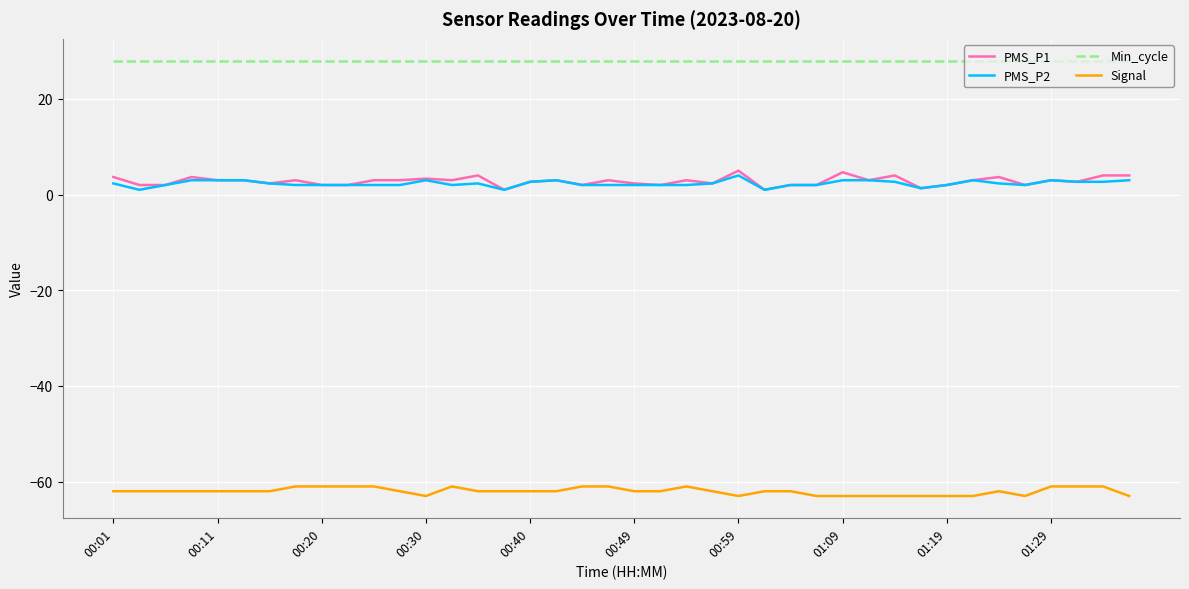

Does the chart display data point markers on the line(s)?

No